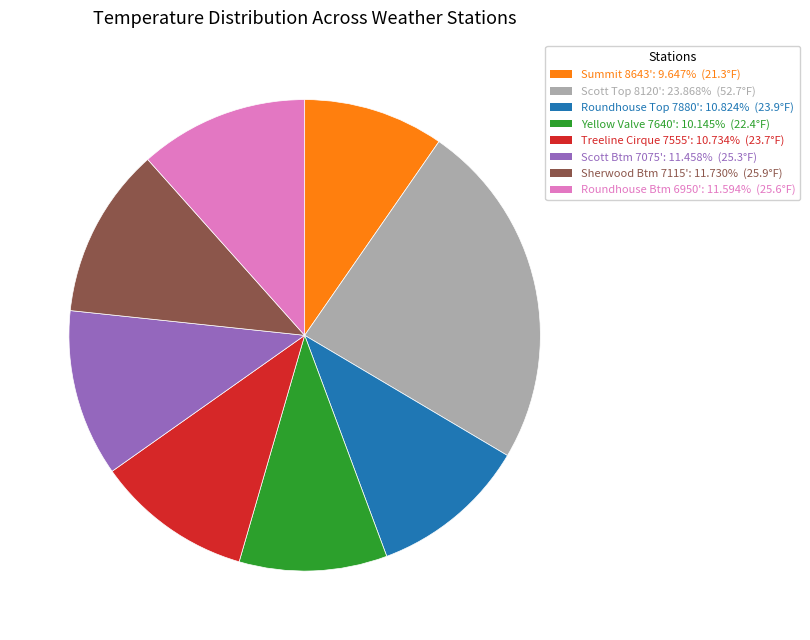

Approximately how many times larger is the value at Summit 8643' compared to Treeline Cirque 7555'?

0.9